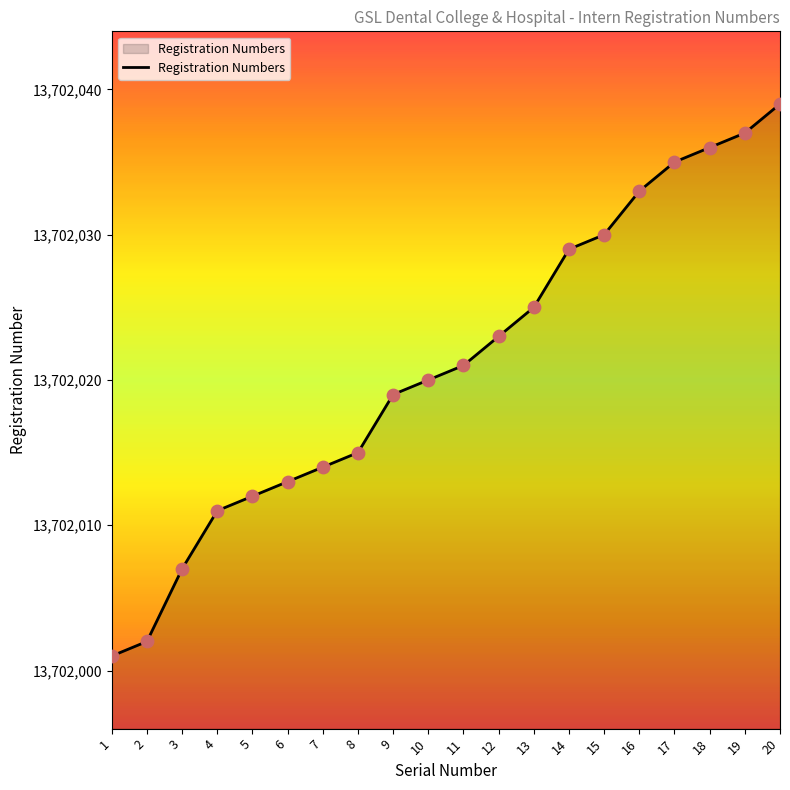

Approximately how many times larger is the value at 18 compared to 17?

1.0